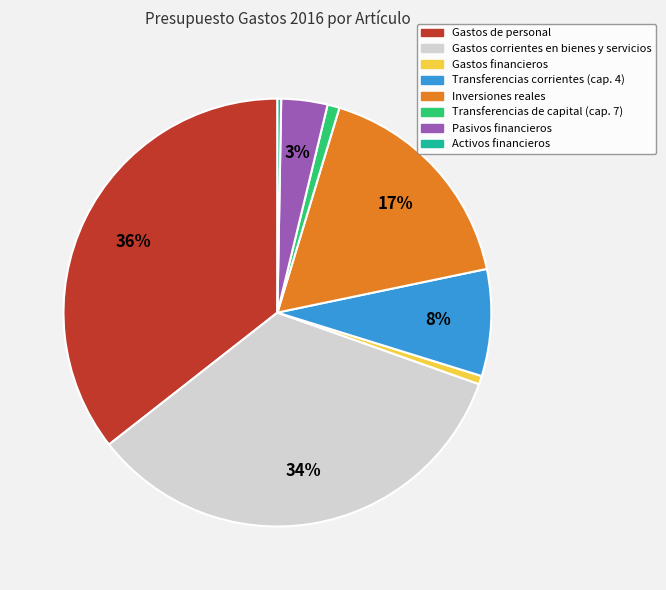

Is the sum of Gastos financieros and Gastos de personal greater than half?

No